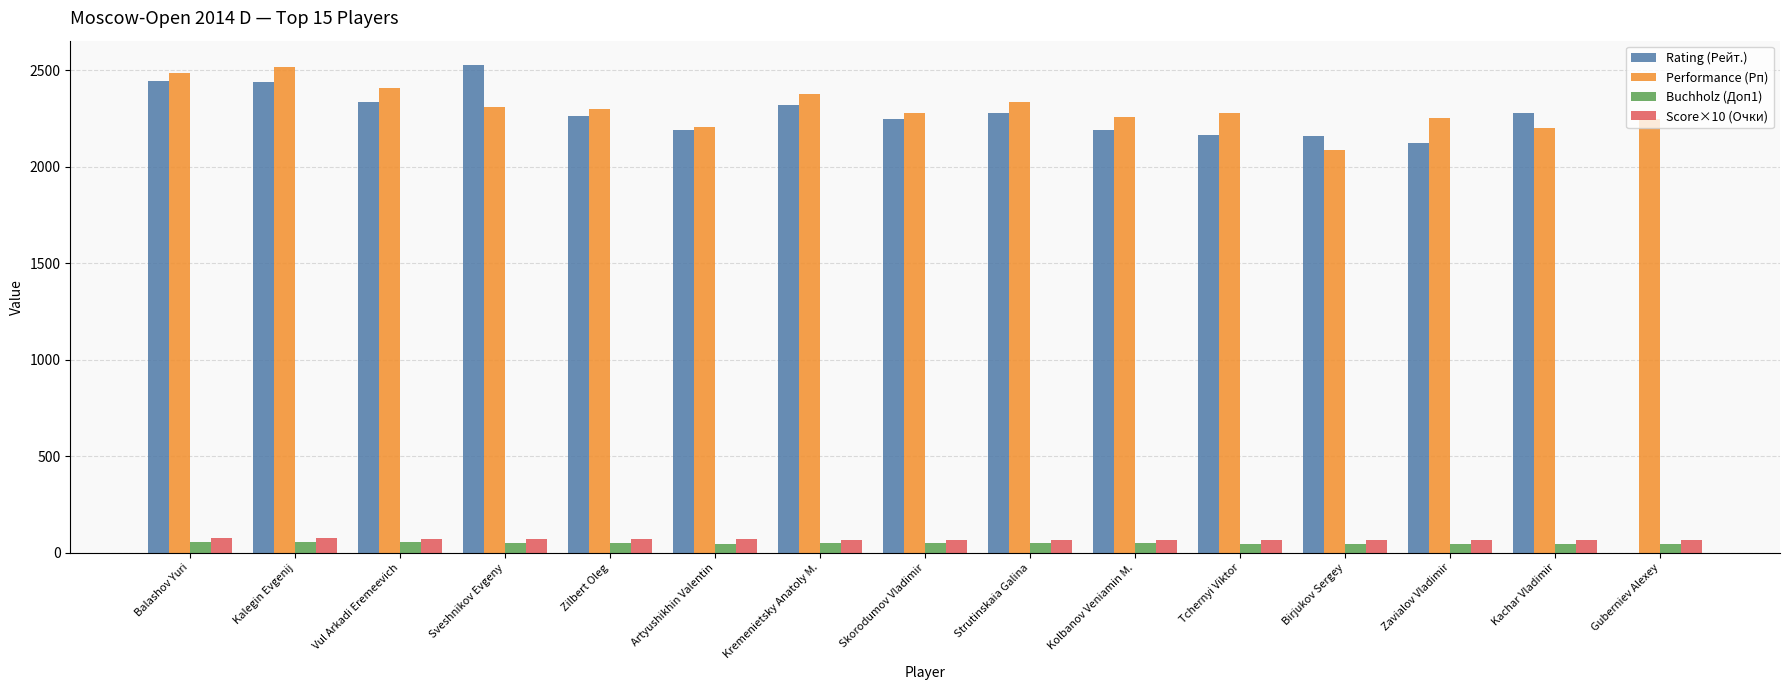

Between Kalegin Evgenij and Kremenietsky Anatoly M., which series saw the biggest shift?

Performance (Рп)